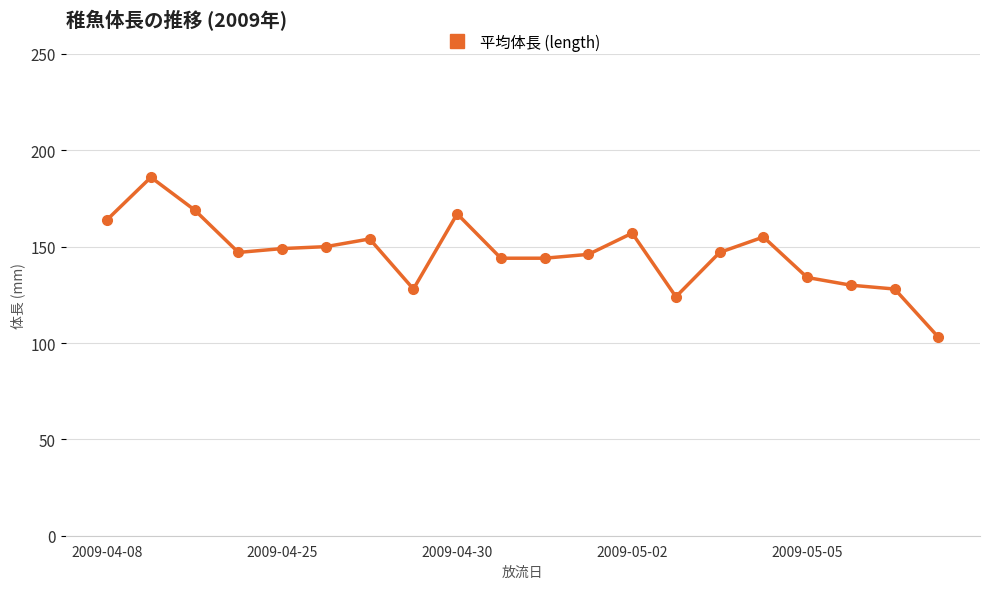

True or false: there are more than 2 points higher than both neighbors.

True